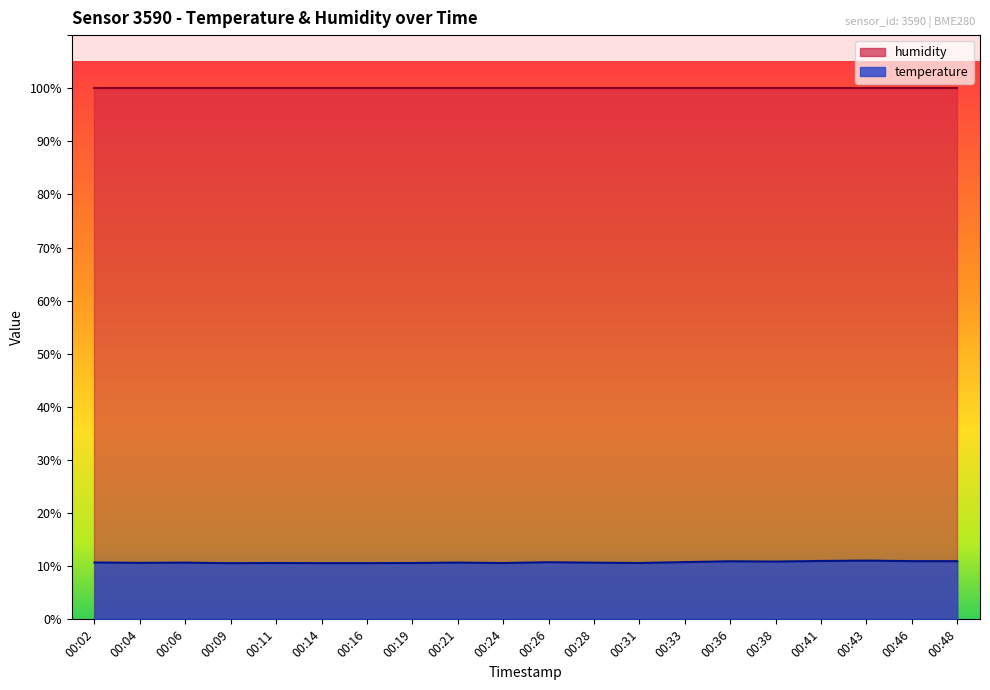

How many lines are shown in the chart?

2